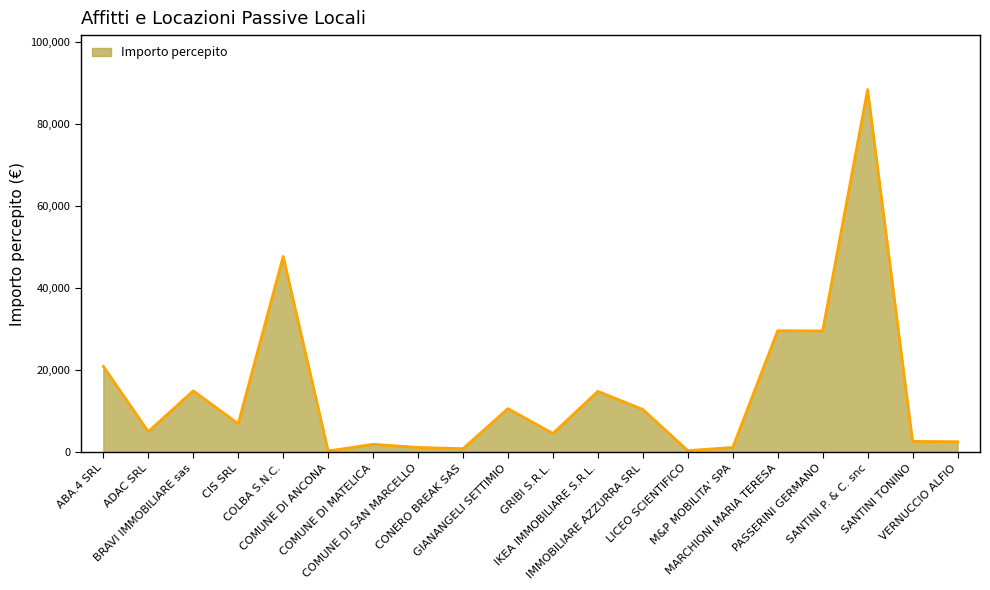

What is the difference between the maximum and minimum values?

88122.6